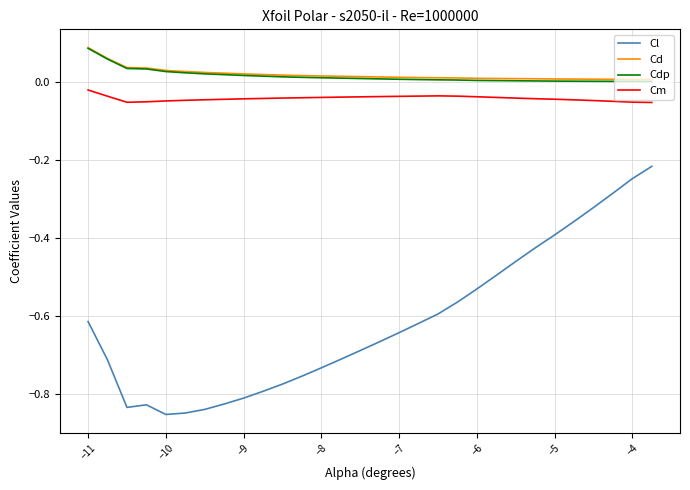

Which series has the largest range (max minus min)?

Cl